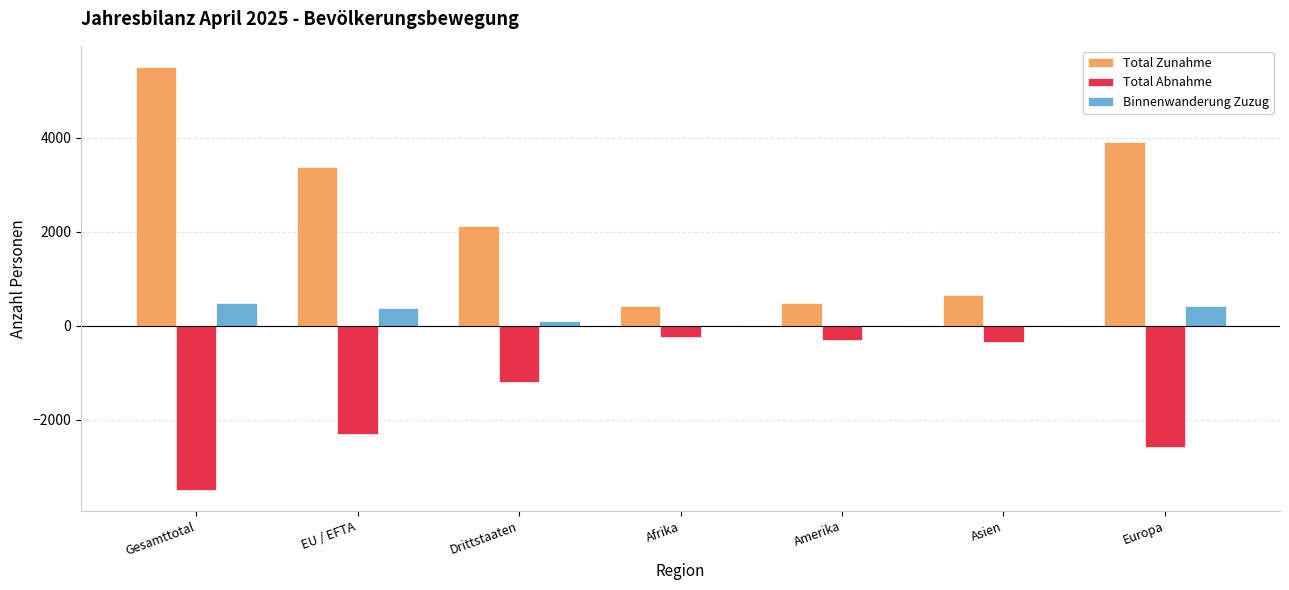

What are all the series names shown in the legend?

Total Zunahme, Total Abnahme, Binnenwanderung Zuzug